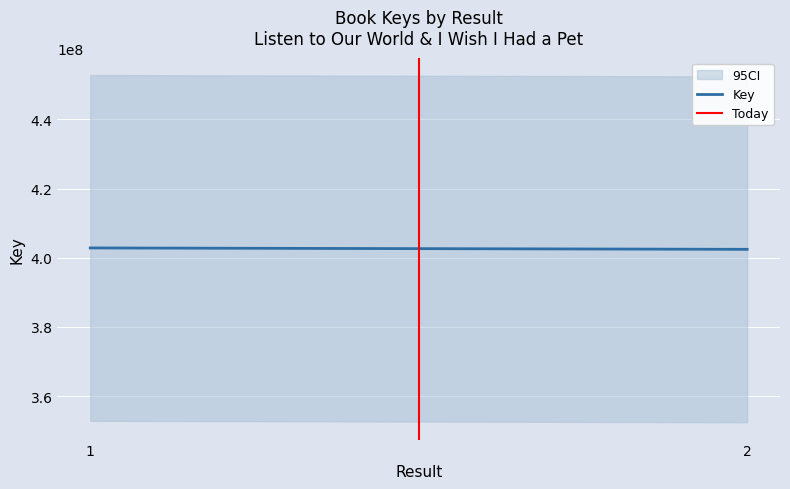

At which label does Today reach its peak?

2